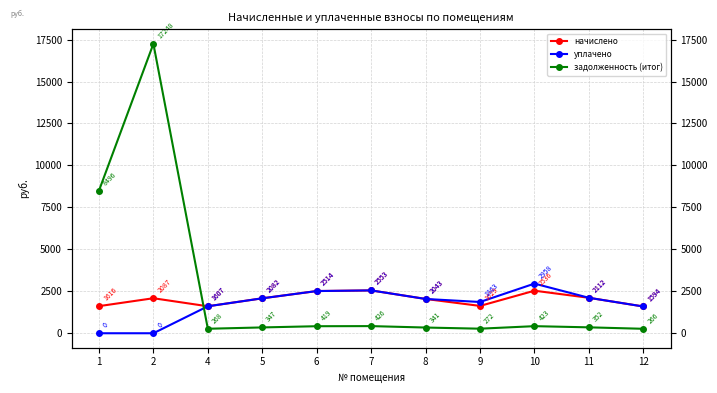

Does the chart have visible grid lines?

Yes